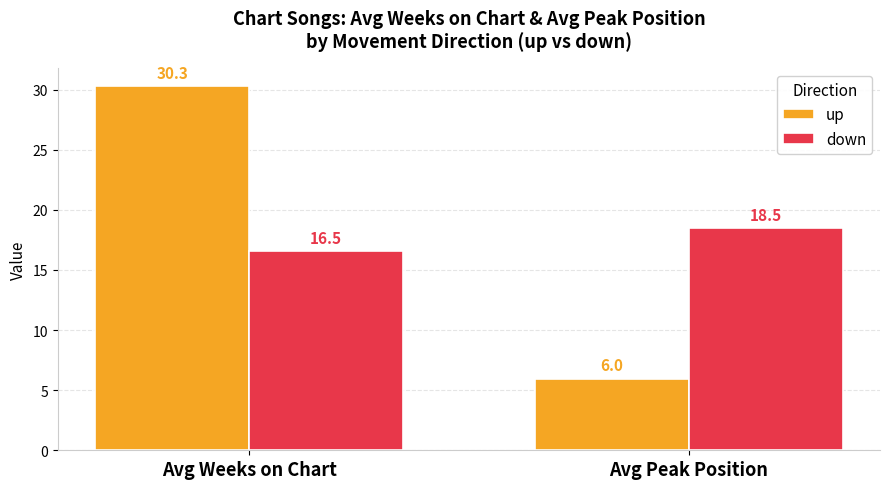

The value of down at Avg Peak Position is 18.5. True or false?

True